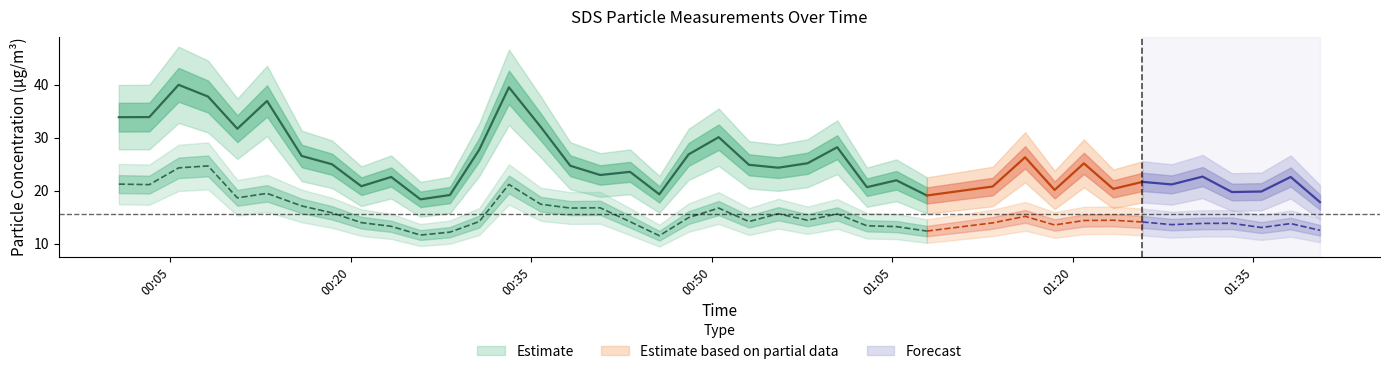

True or false: SDS_P2 has a value of 15.1 at 29.

True